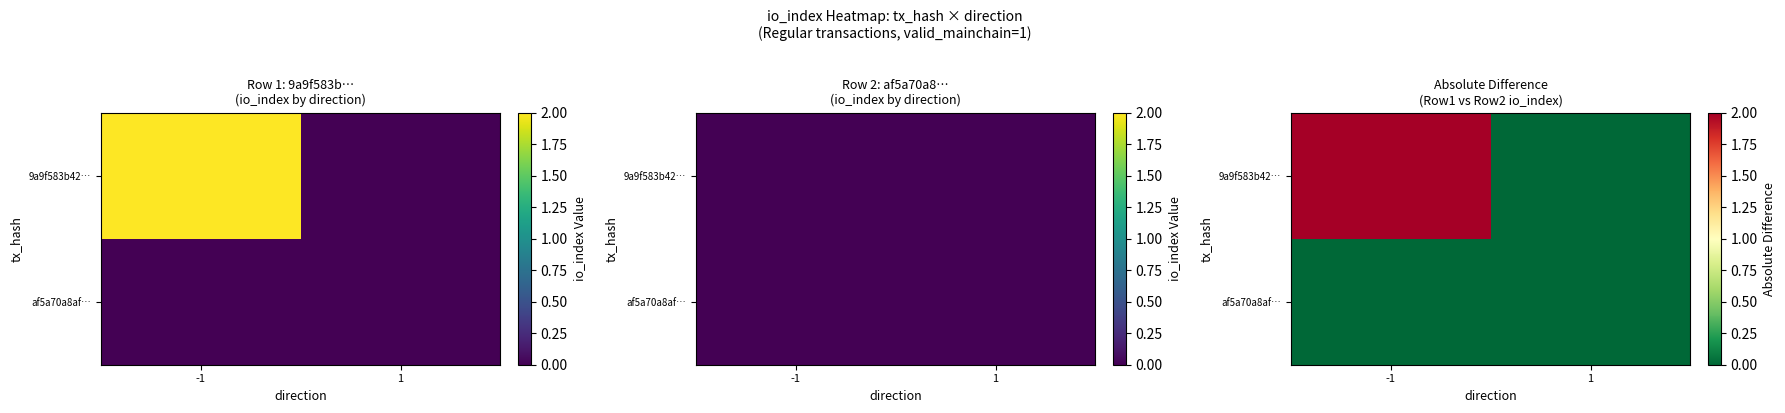

Which series has the largest total across all categories?

9a9f583b42…